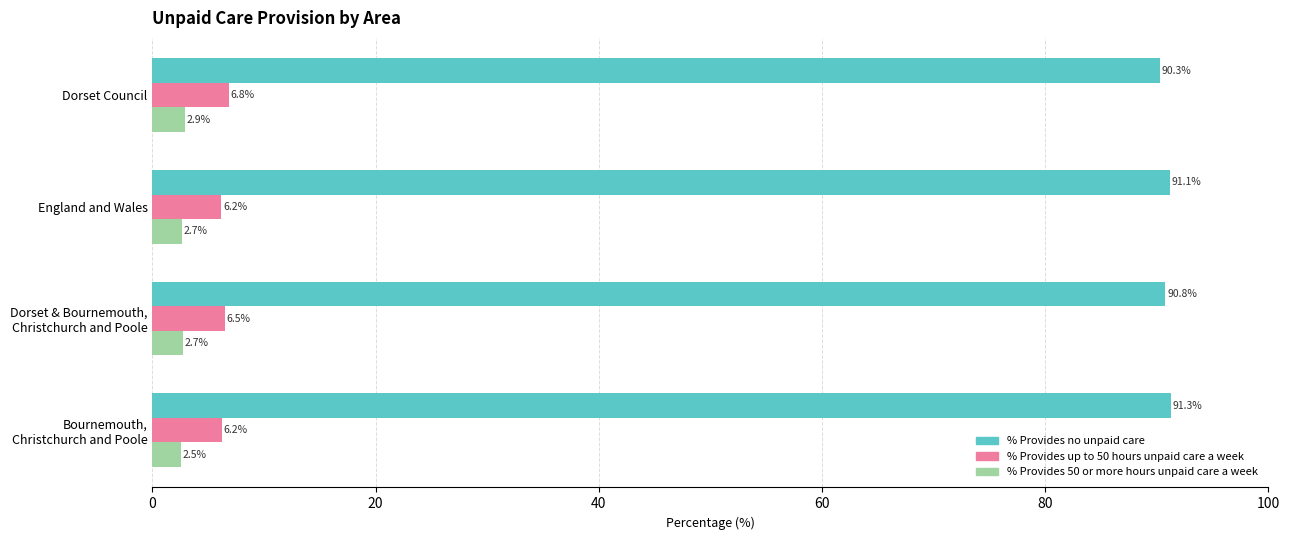

List the series in order of their peak value, lowest first.

% Provides 50 or more hours unpaid care a week, % Provides up to 50 hours unpaid care a week, % Provides no unpaid care